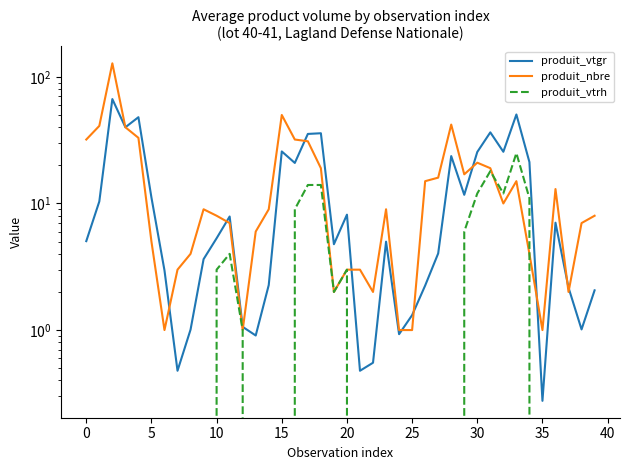

How many data points in produit_vtgr are less than 5?

19